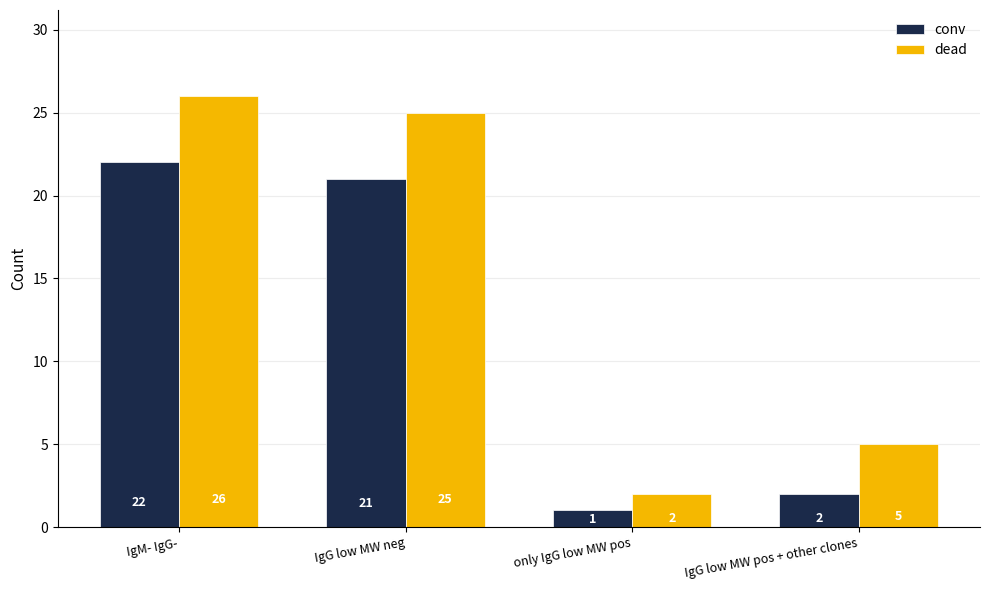

Are the bars horizontal?

No